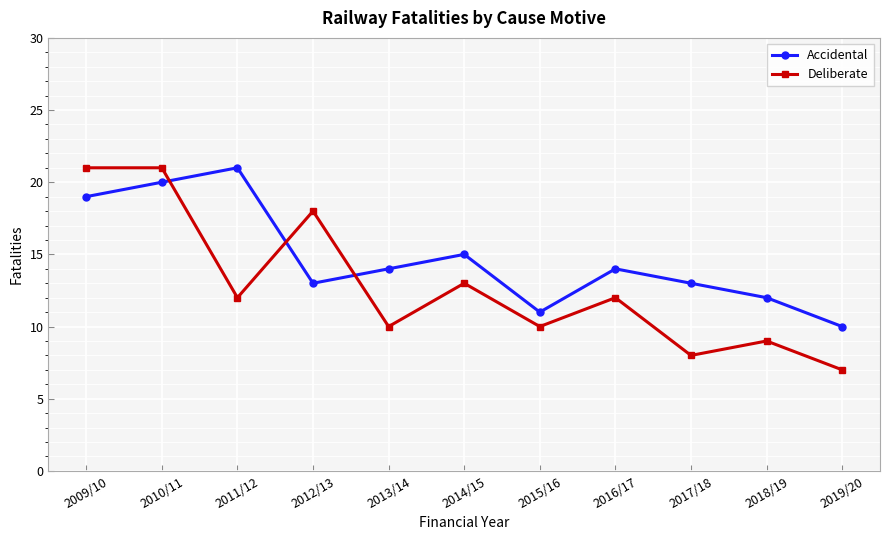

At how many categories does at least one series exceed 8?

11